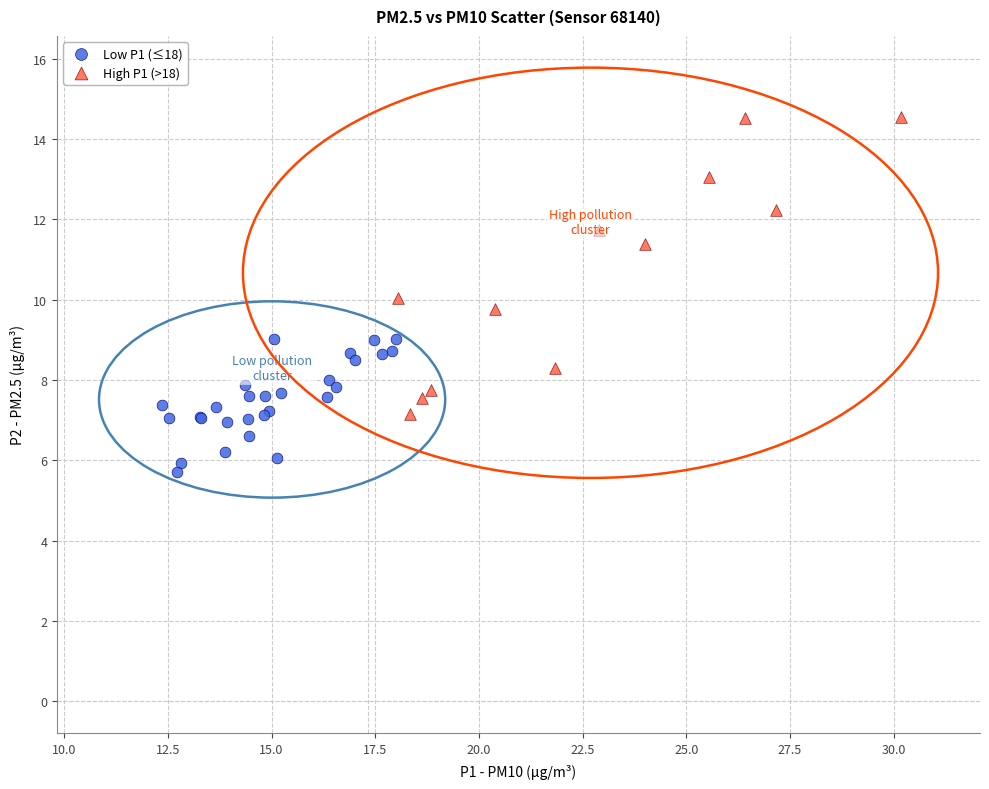

Which series contains the lowest Y value?

Low P1 (≤18)